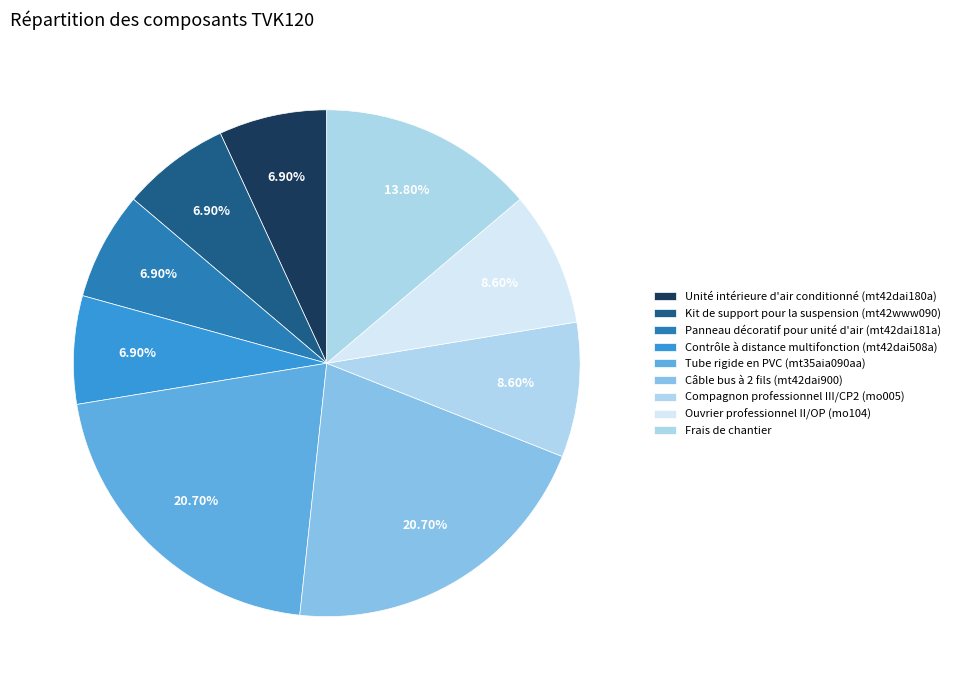

Does any single category account for the majority?

No